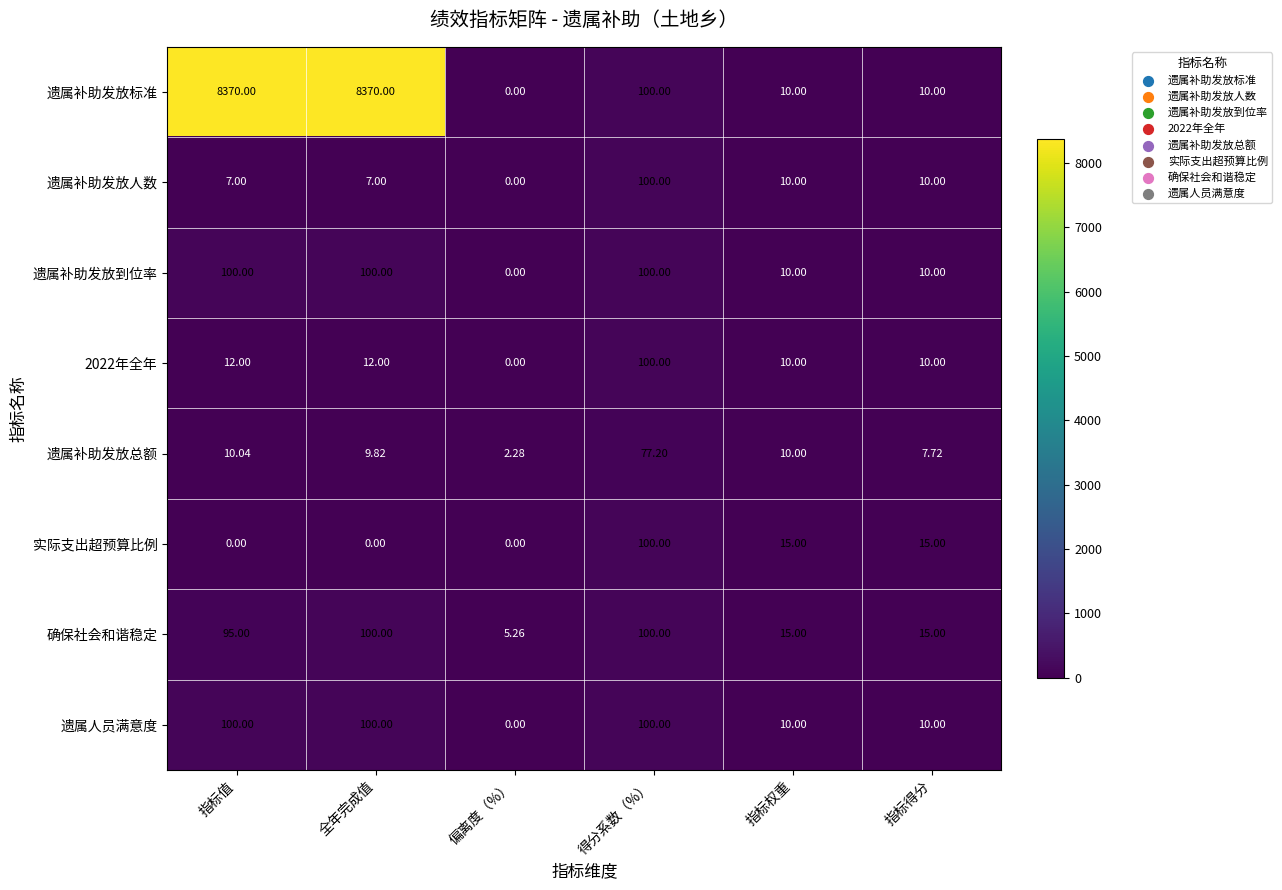

Between 指标值 and 偏离度（%）, which series saw the biggest shift?

遗属补助发放标准